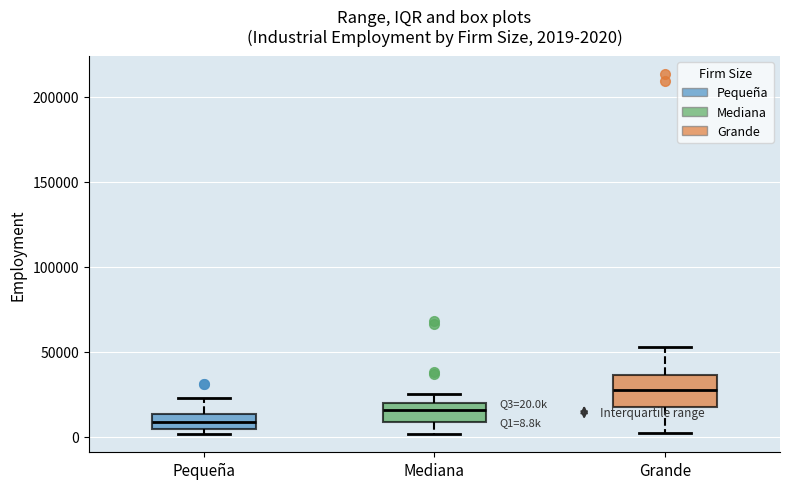

Which box's median line is the highest?

Grande